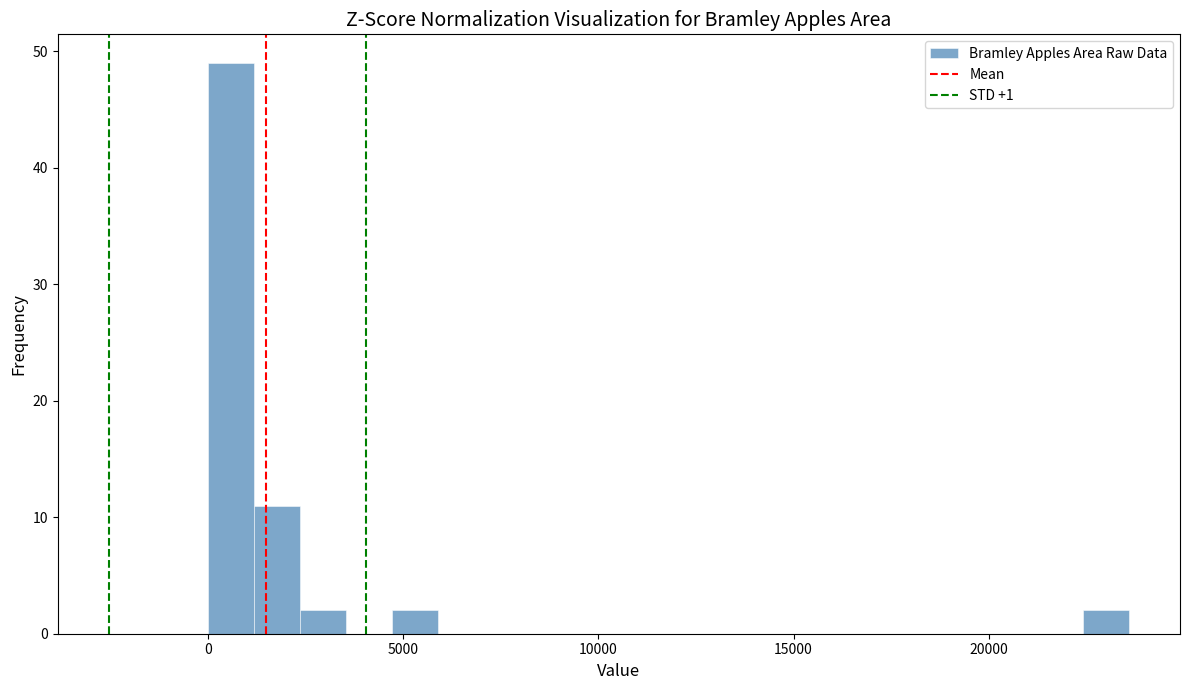

Read against the x-axis, roughly where is the centre of the tallest bar?

500